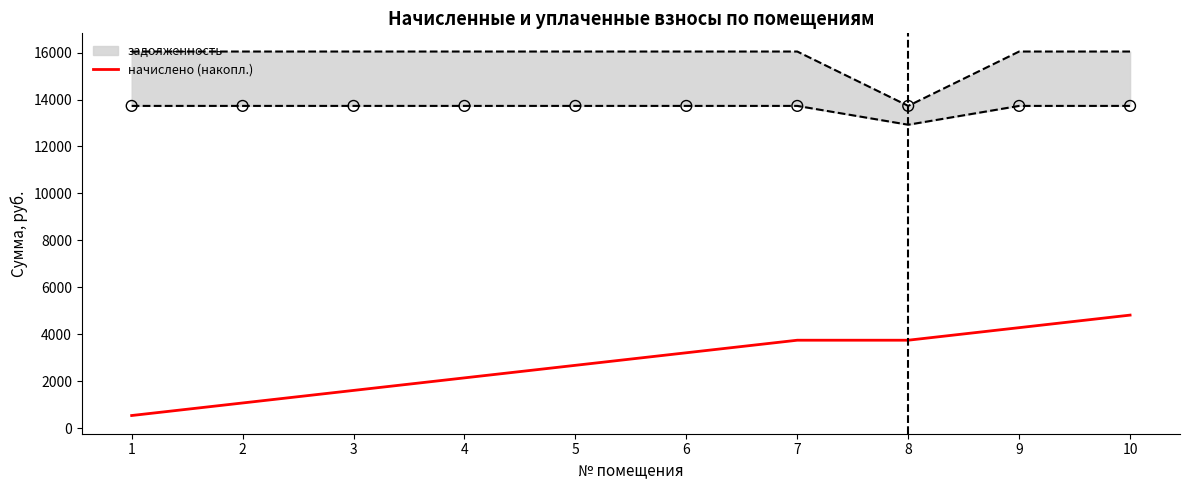

Between 8 and 6, which is larger?

8